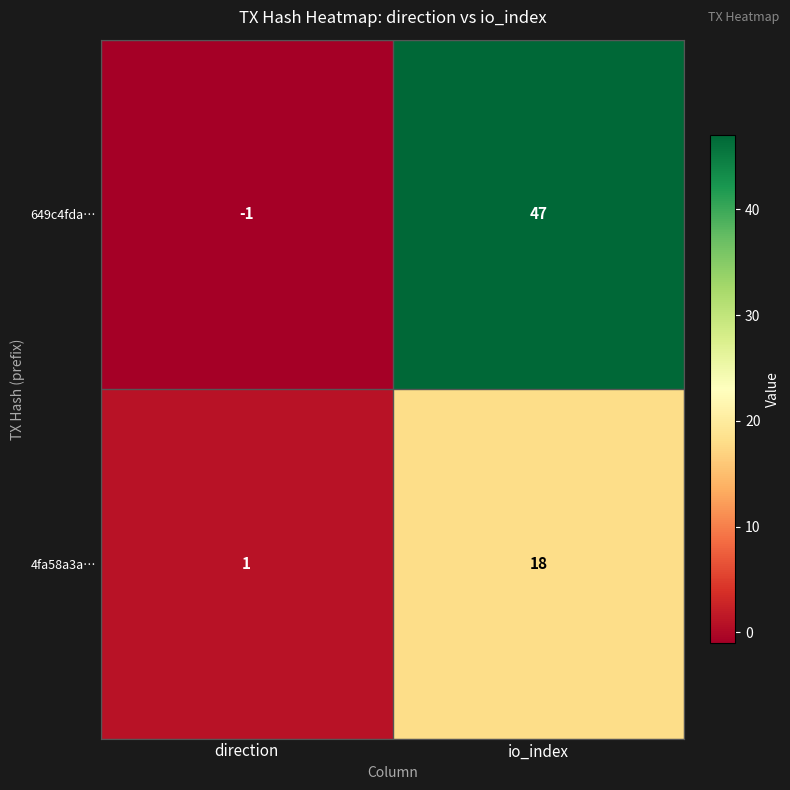

Which series has the largest range (max minus min)?

649c4fda…